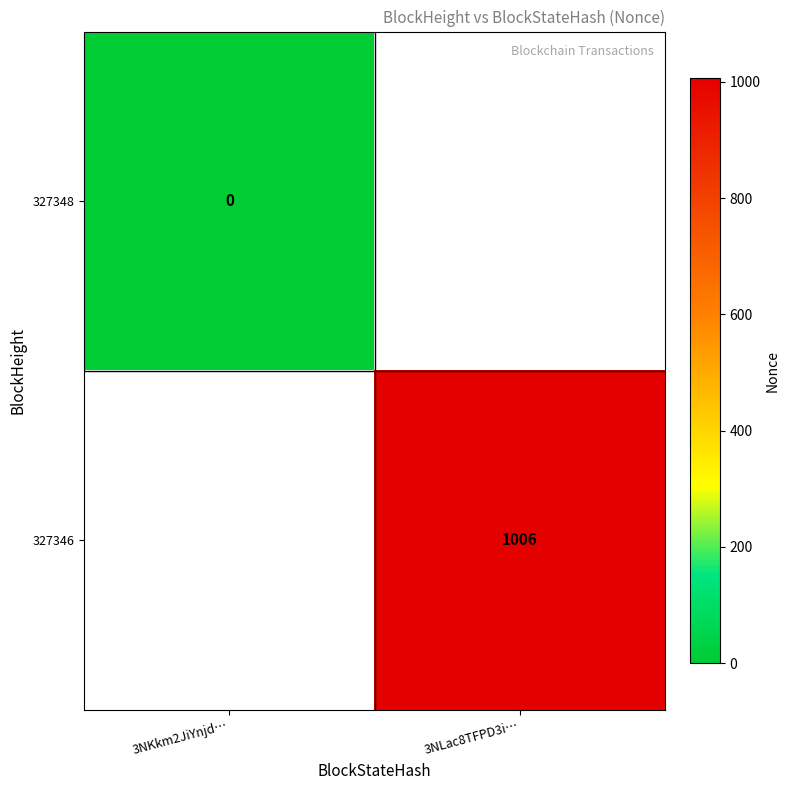

The value of 327346 at 3NLac8TFPD3i… is 406. True or false?

False